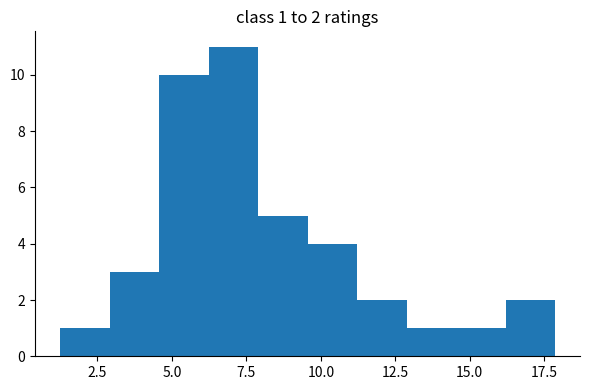

Read against the x-axis, roughly where is the centre of the tallest bar?

7.0